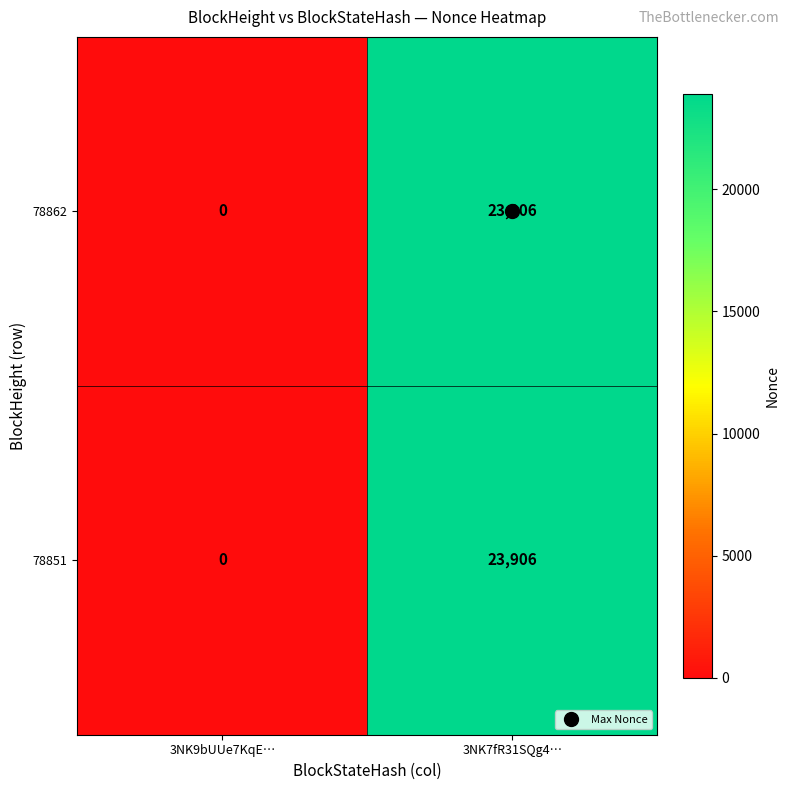

What is the difference between the 78851 values at 3NK7fR31SQg4… and 3NK9bUUe7KqE…?

23906